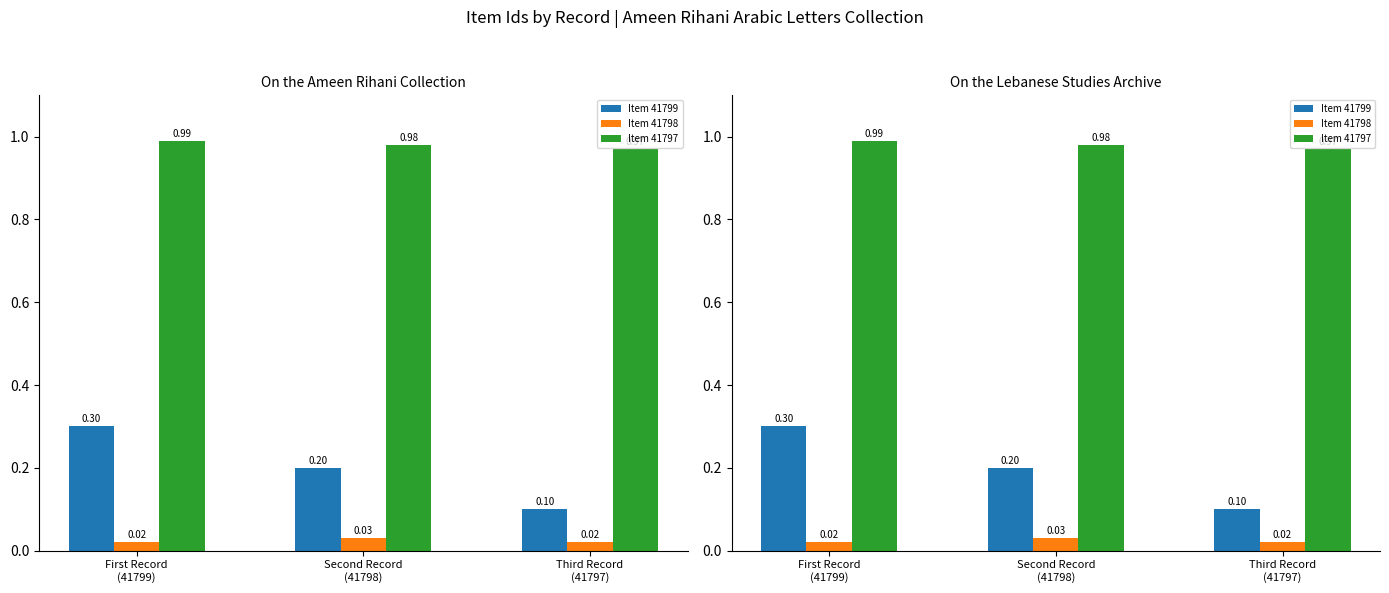

What position from the right is First Record
(41799)?

3